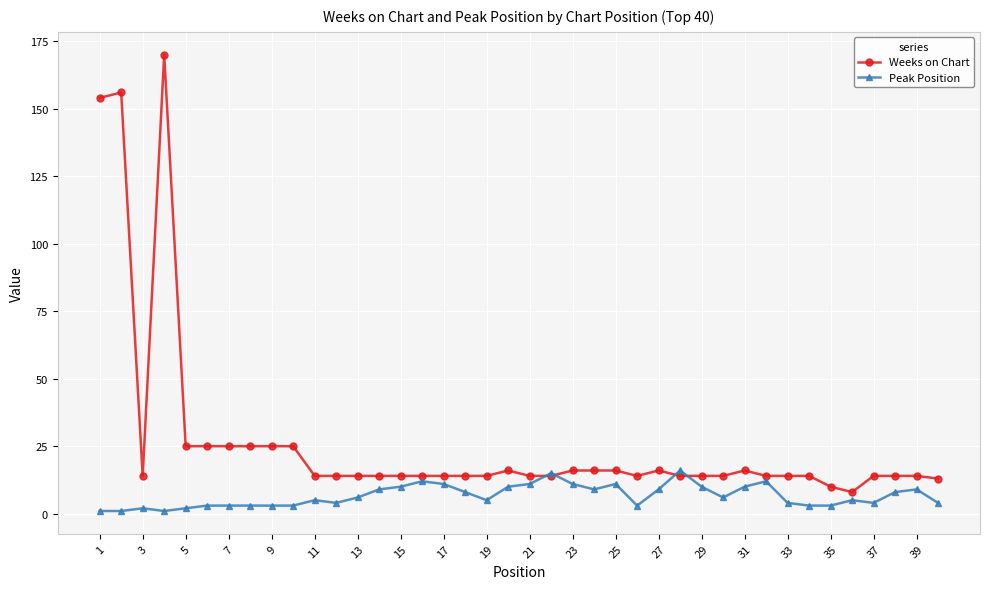

What is the maximum value shown in the chart?

170